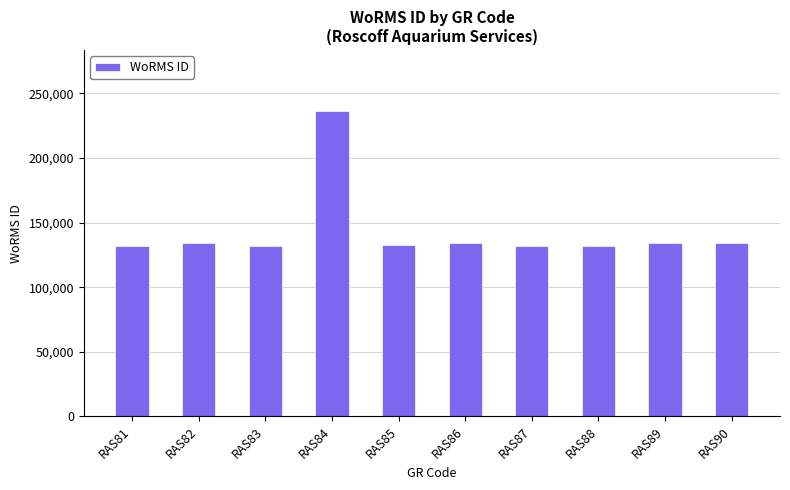

Which has a higher value, RAS84 or RAS81?

RAS84